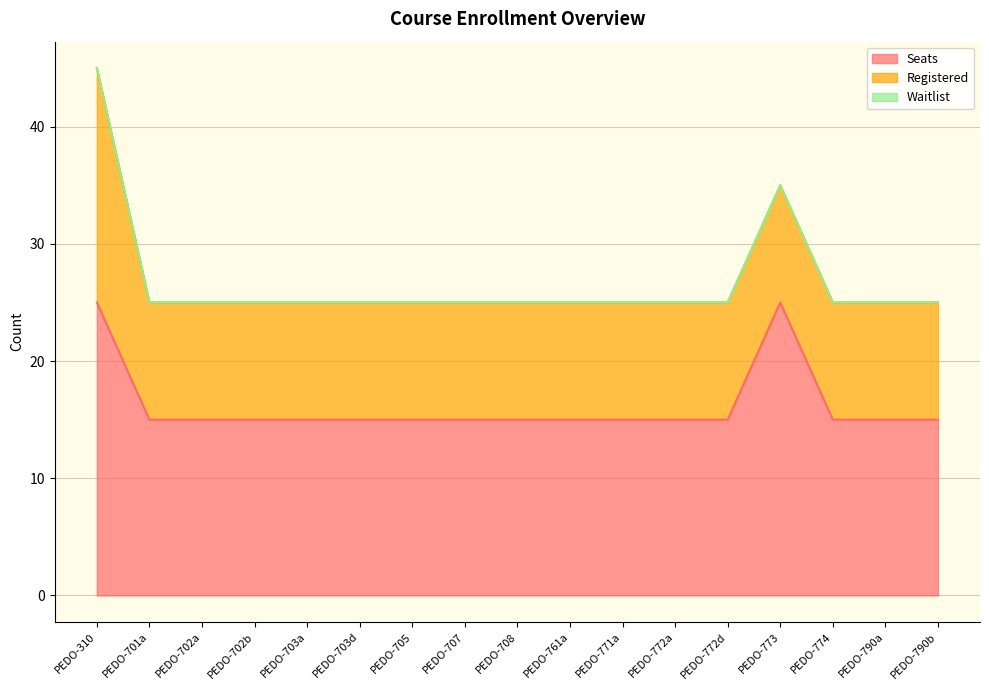

What is the label of the 2nd point from the left?

PEDO-701a